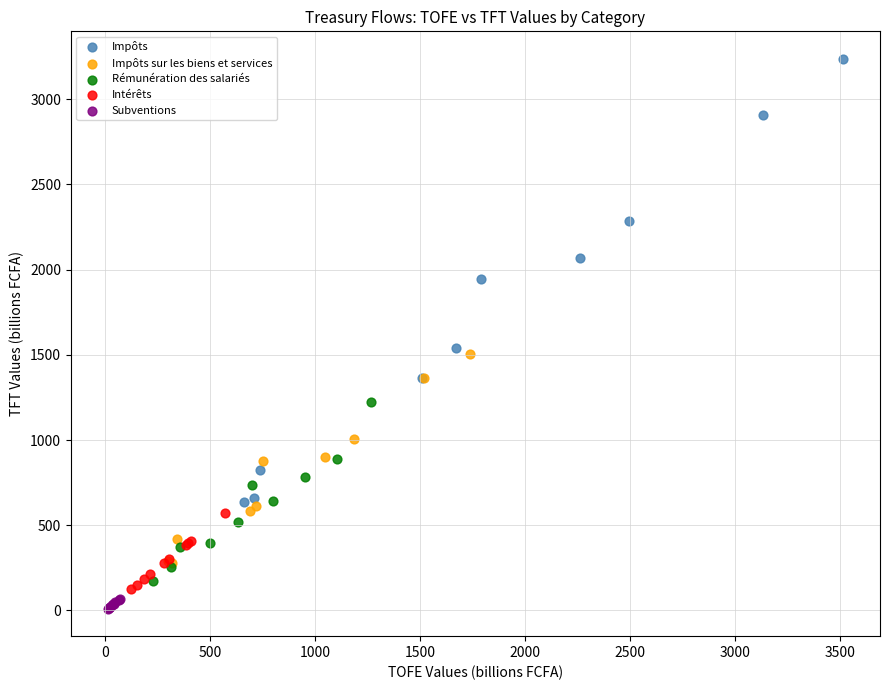

Which series has the largest Y range (max minus min)?

Impôts